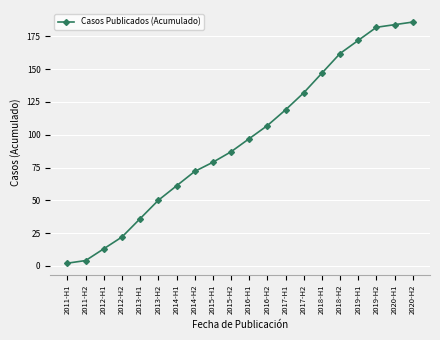

List the labels in order of value, largest first.

2020-H2, 2020-H1, 2019-H2, 2019-H1, 2018-H2, 2018-H1, 2017-H2, 2017-H1, 2016-H2, 2016-H1, 2015-H2, 2015-H1, 2014-H2, 2014-H1, 2013-H2, 2013-H1, 2012-H2, 2012-H1, 2011-H2, 2011-H1